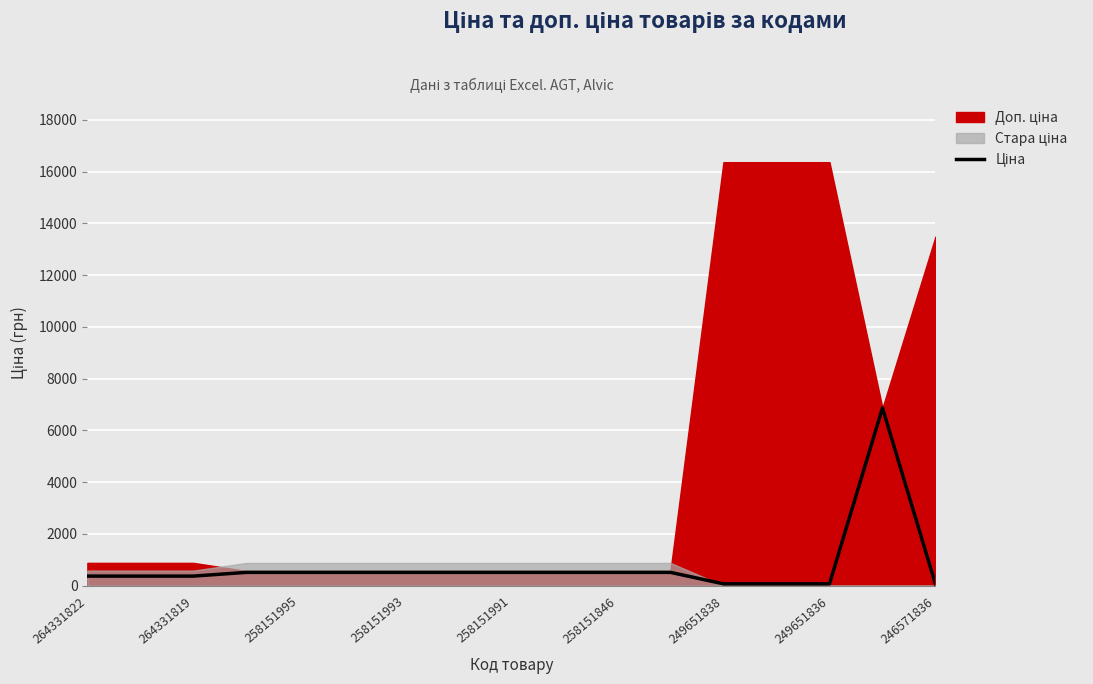

Where is the first local maximum?

15